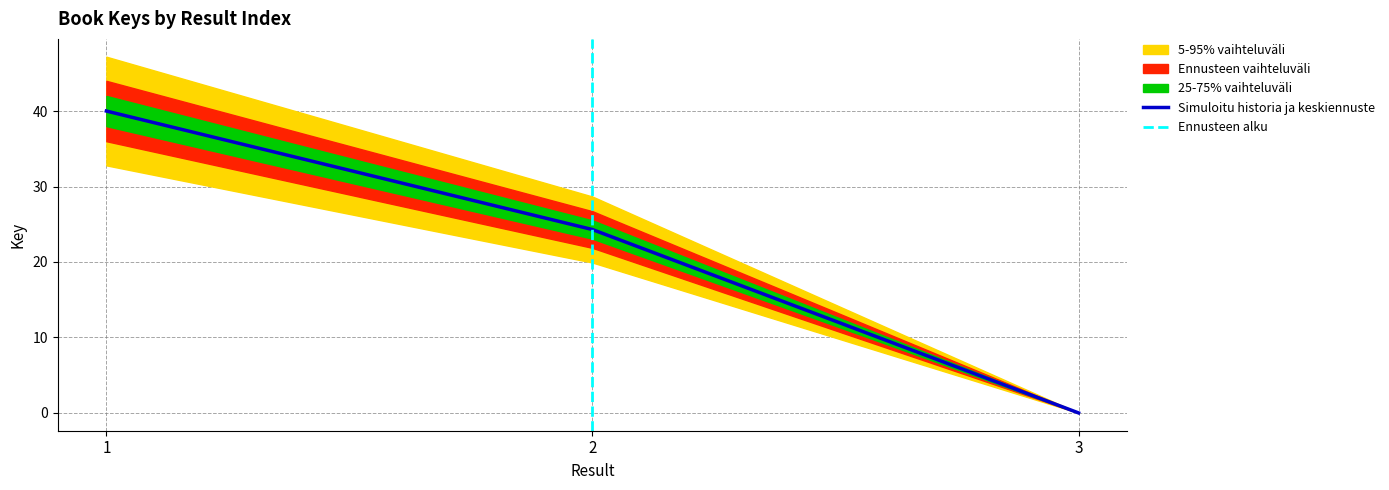

List the labels in order of value, smallest first.

3, 2, 1